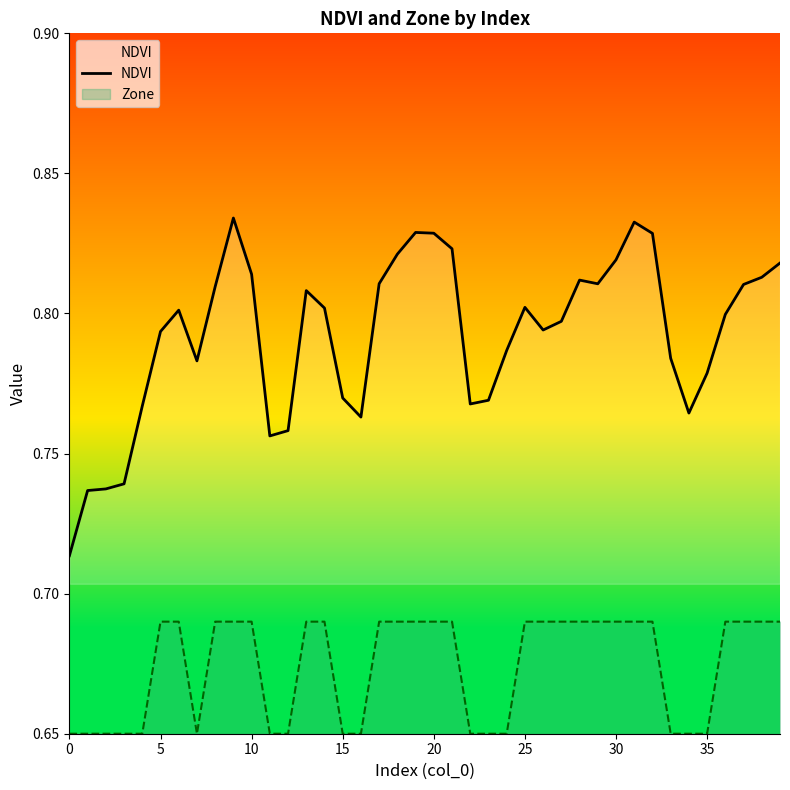

List the series in order of their peak value, lowest first.

Zone, NDVI